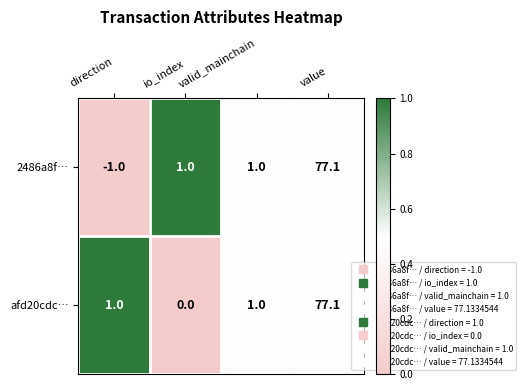

Is it true that afd20cdc… equals 77.1 at value?

True